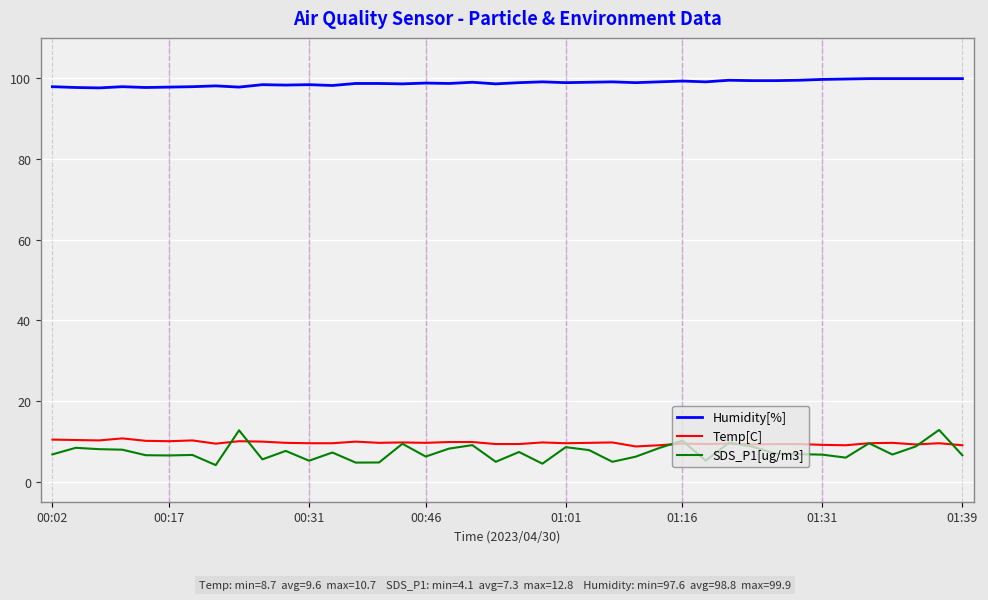

How many distinct data groups are displayed?

3